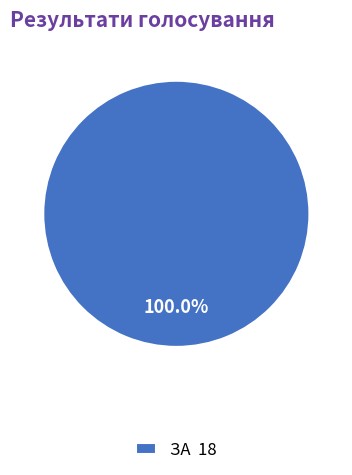

Rank the categories by value from lowest to highest.

ЗА 18